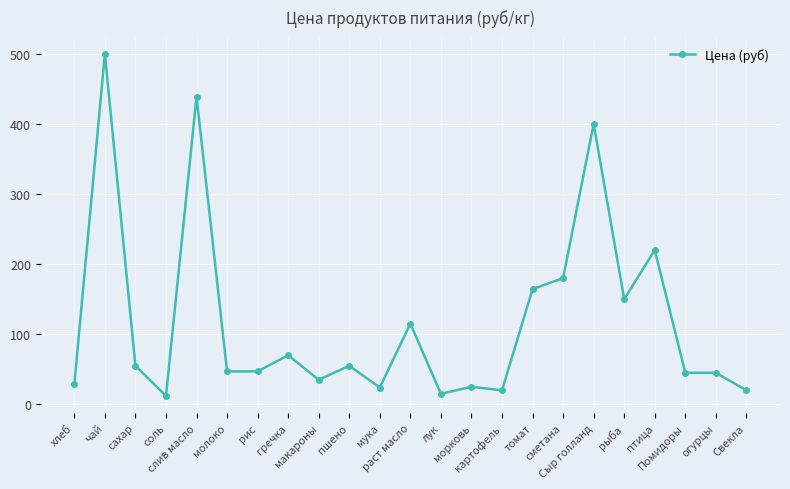

At which category does the data reach its first local peak?

чай